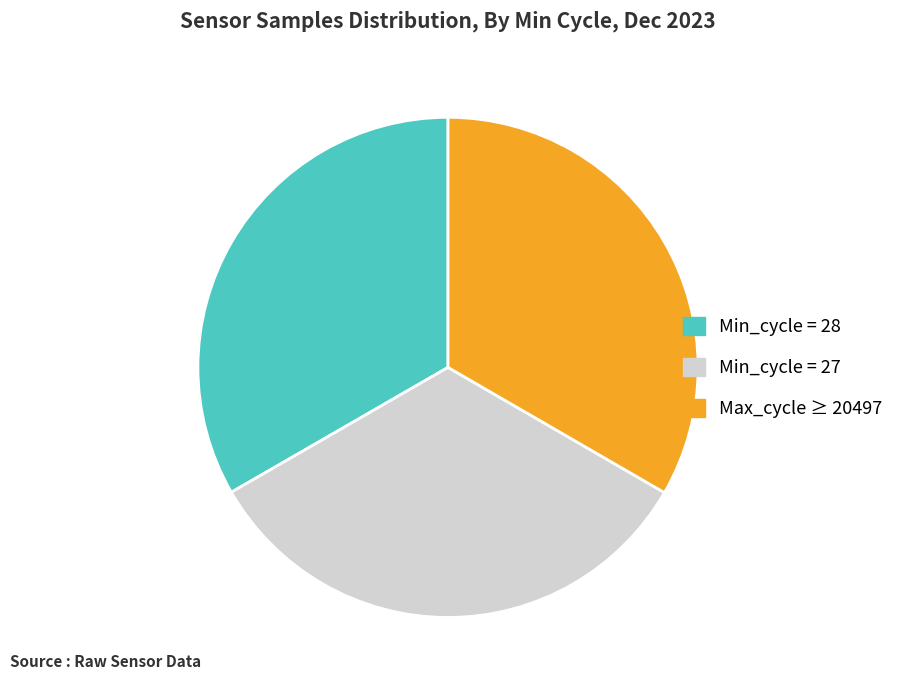

Does any single category account for the majority?

No